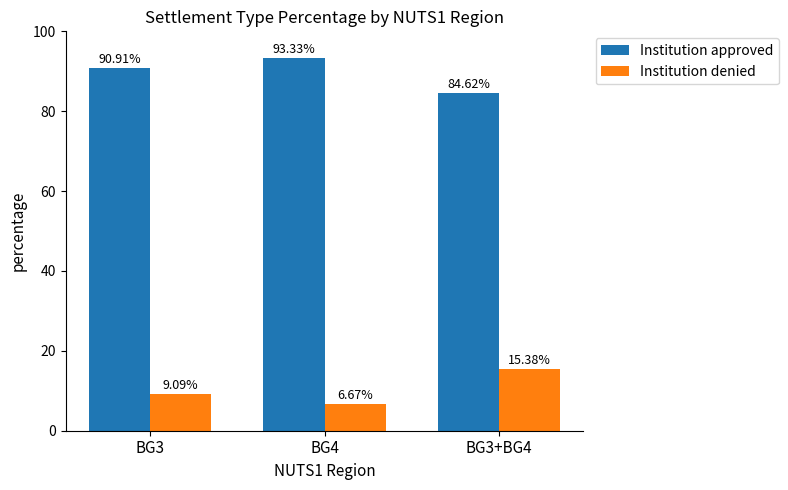

What is the value of the Institution denied bar at the 2nd from the left?

6.7